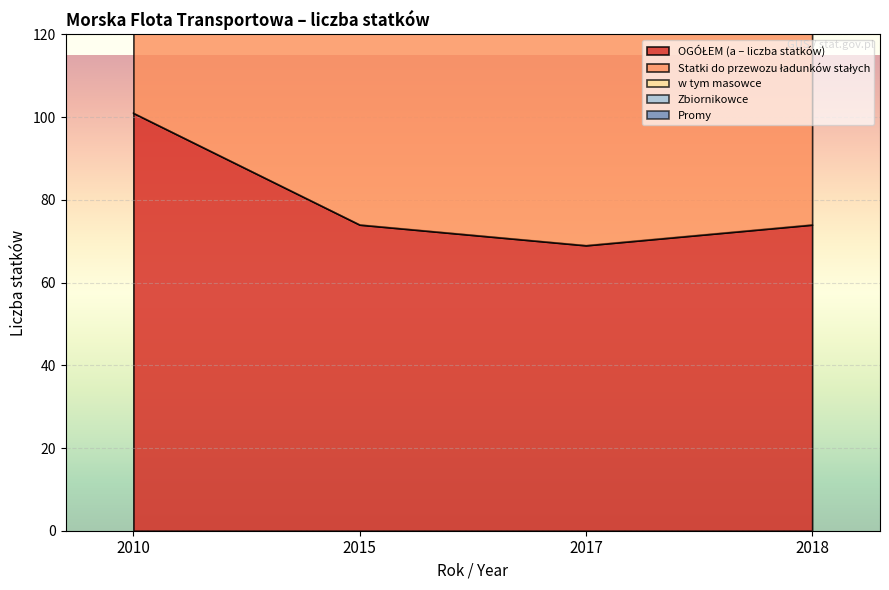

What is the difference between the maximum and minimum values in the w tym masowce series?

75